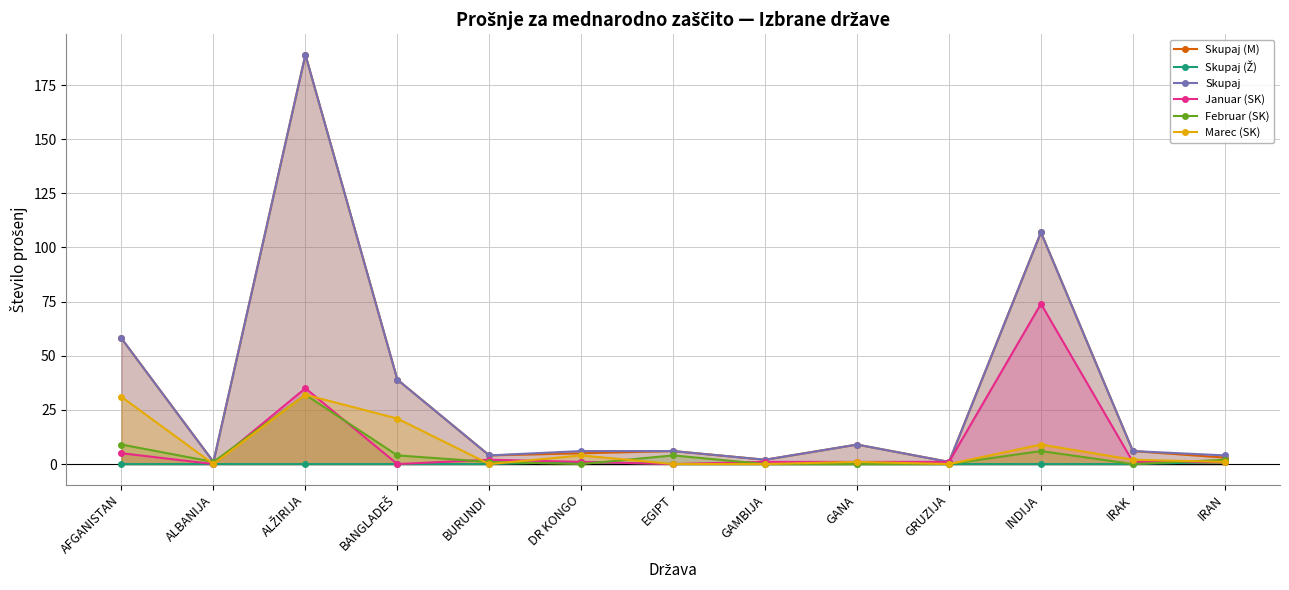

What is the difference between the maximum and minimum values in the Skupaj (M) series?

188